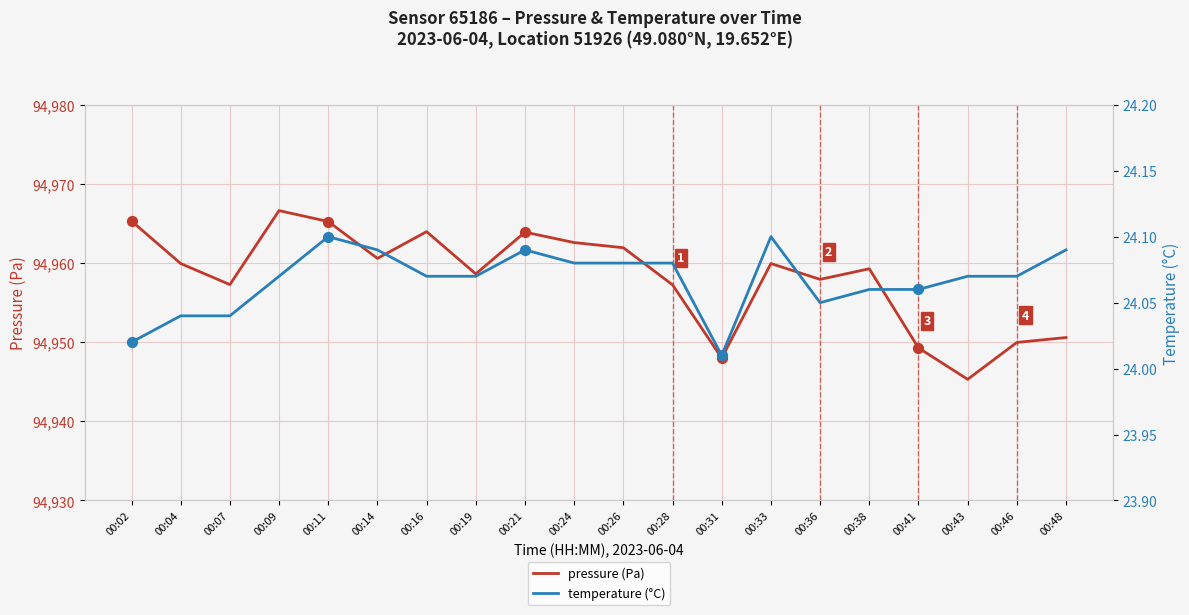

What are all the series names shown in the legend?

pressure (Pa), temperature (°C)